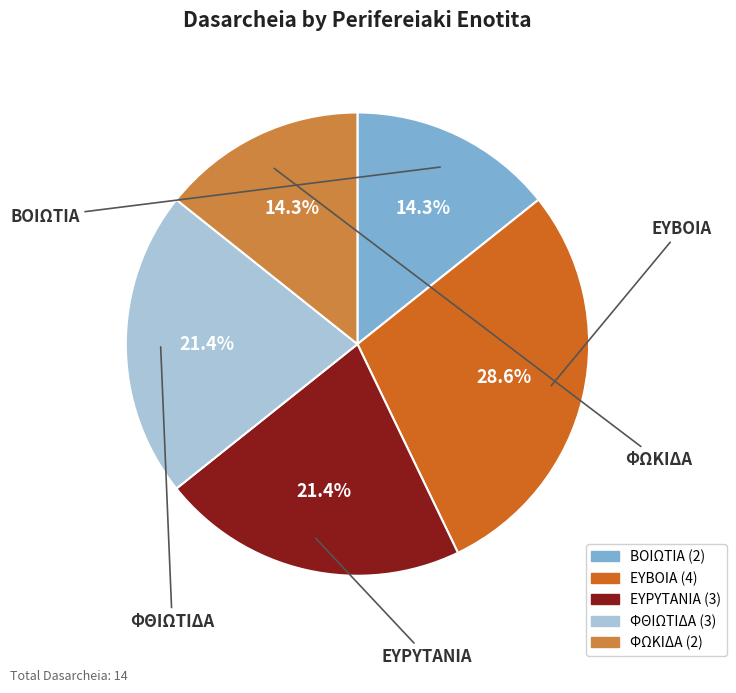

Which slice is the largest?

ΕΥΒΟΙΑ